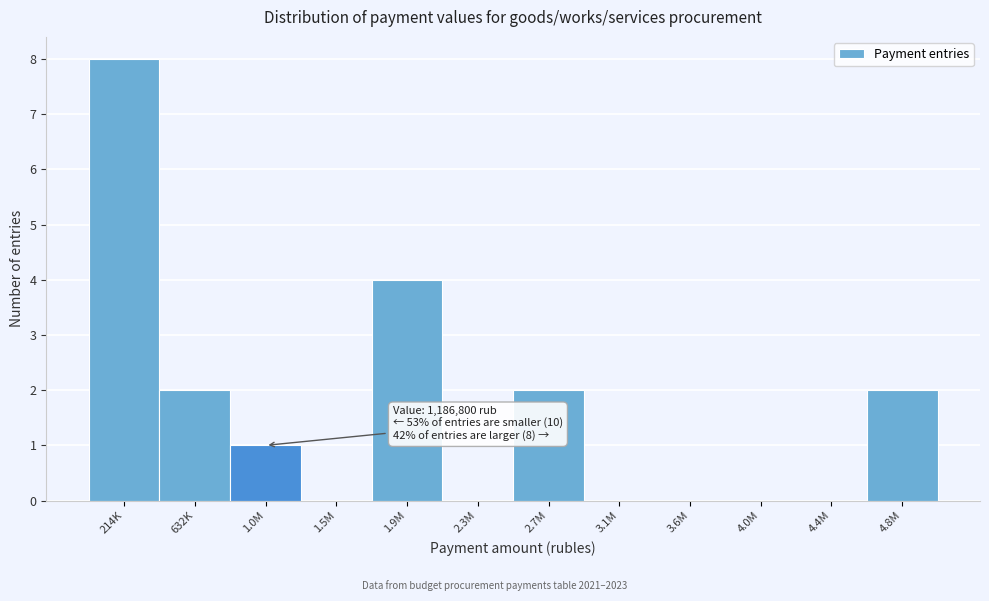

Reading left to right, list all the values displayed in this chart.

214K=8	632K=2	1.0M=1	1.5M=0	1.9M=4	2.3M=0	2.7M=2	3.1M=0	3.6M=0	4.0M=0	4.4M=0	4.8M=2